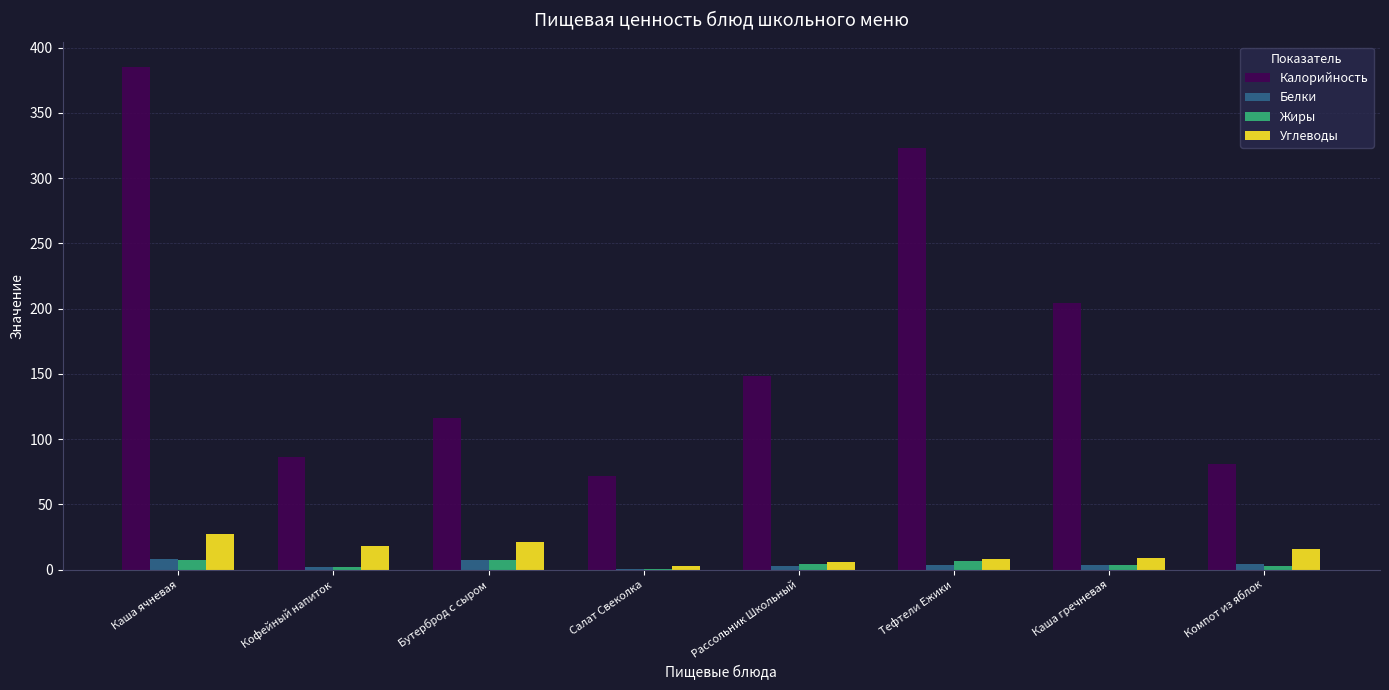

How many categories are shown in the chart?

8